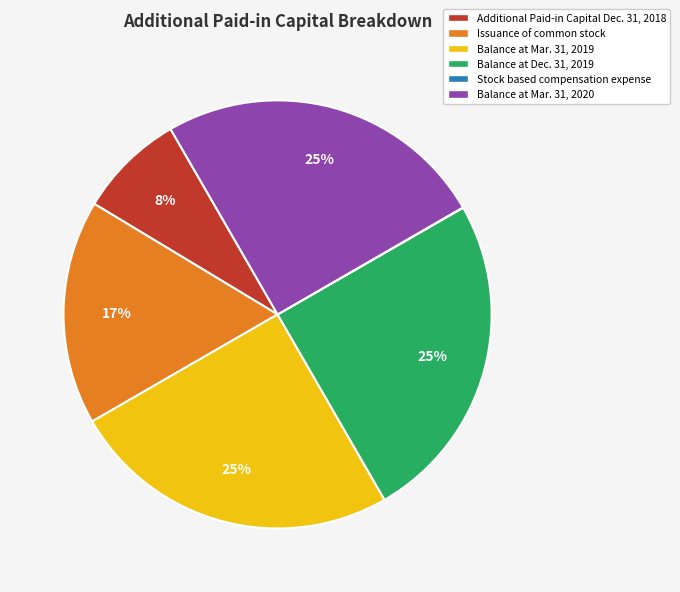

What percentage is the Additional Paid-in Capital Dec. 31, 2018 slice, to the nearest percent?

8%